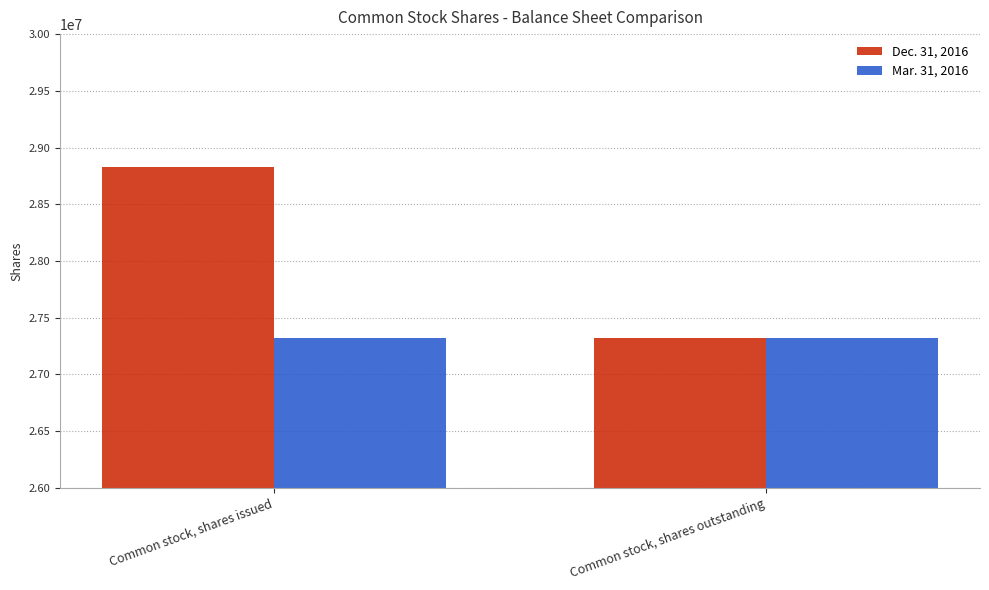

Which series changed the most between Common stock, shares issued and Common stock, shares outstanding?

Dec. 31, 2016